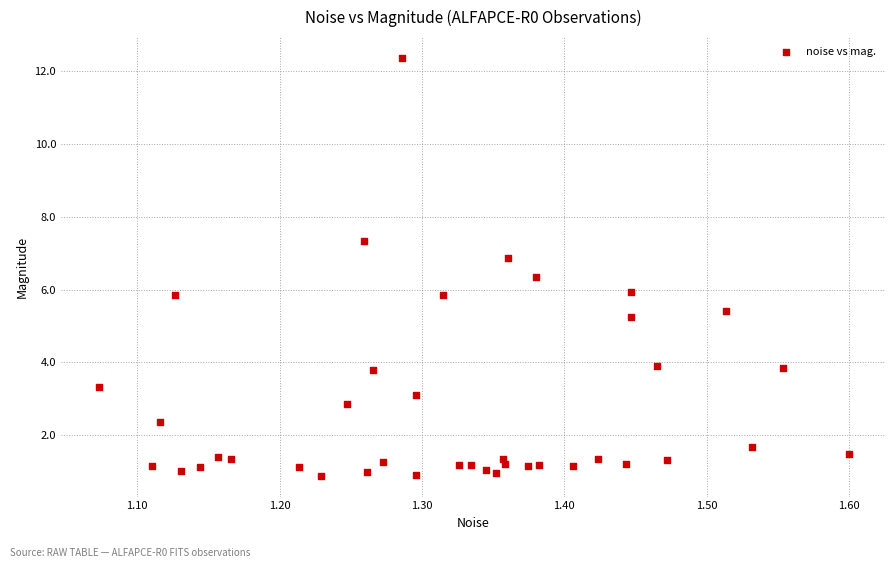

What is the range of X values (max minus min)?

0.5